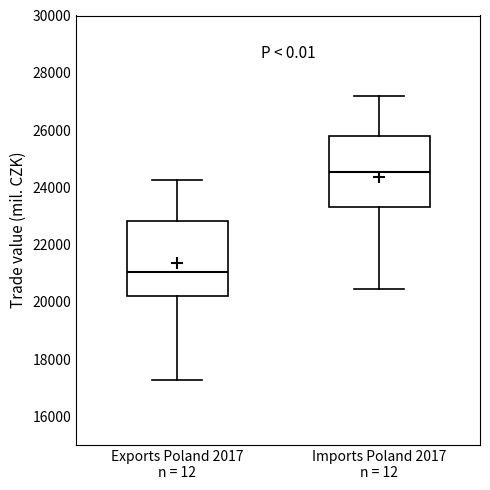

Where does the median line of the box for Exports Poland 2017 n = 12 sit on the y-axis? The values are not printed on the chart, so give them approximately, as read against the axis.

21000